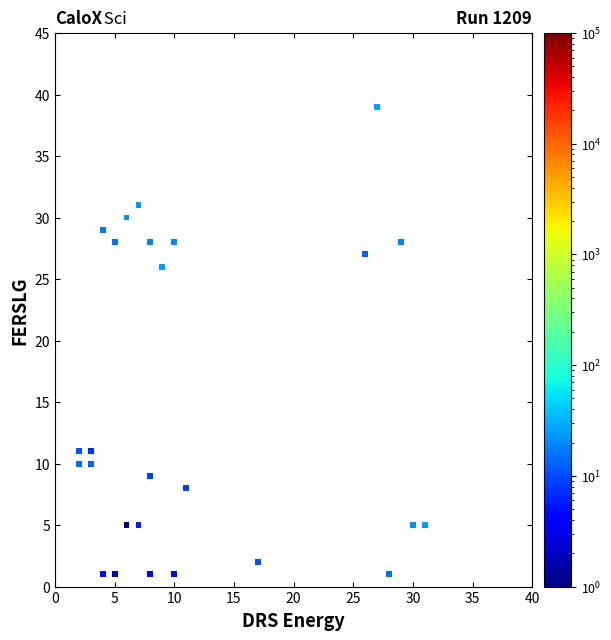

What Y value in the scatter plot is closest to 20?

26